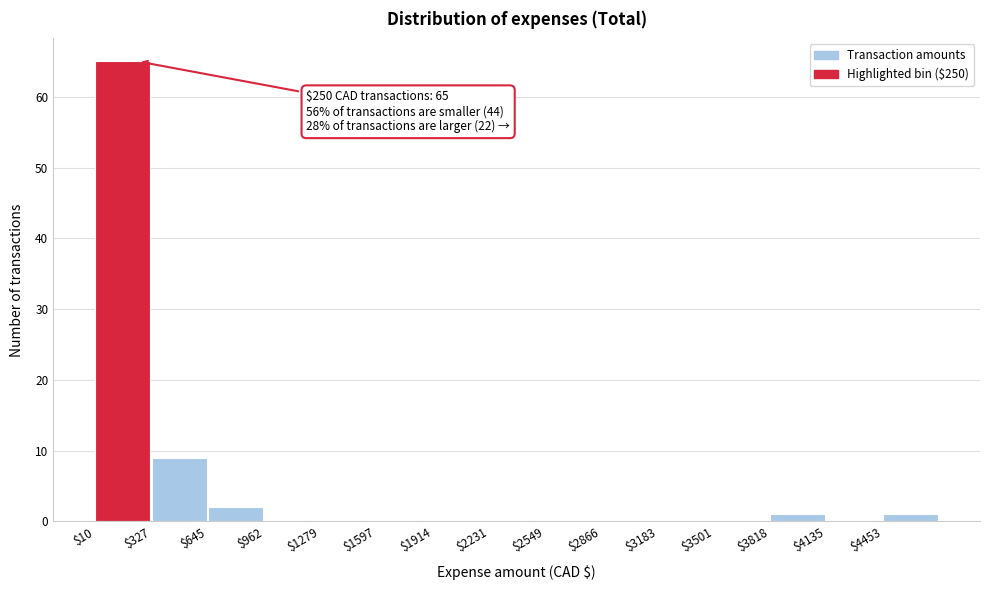

Which range on the x-axis has the tallest bar?

0 to 350